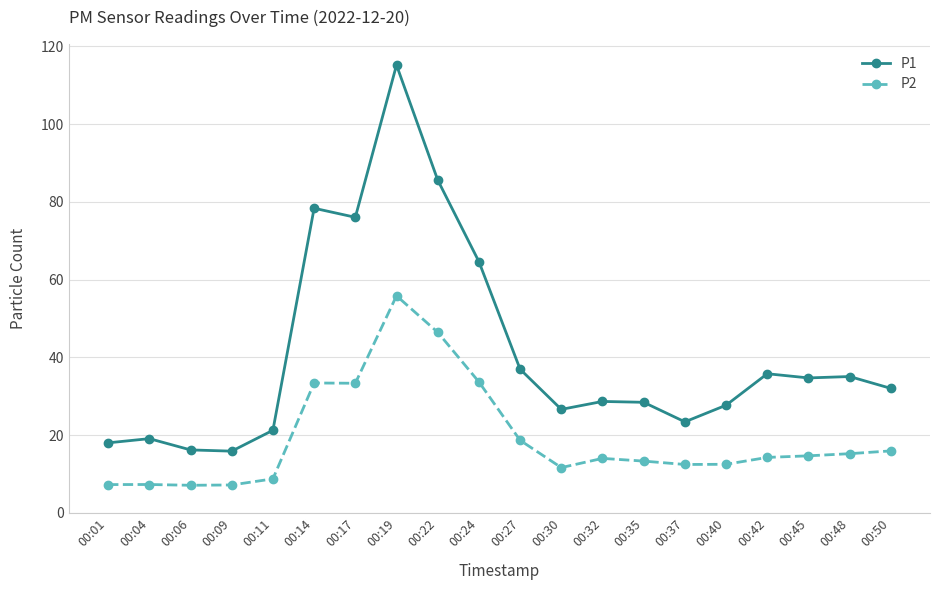

At how many categories does at least one series exceed 94?

1